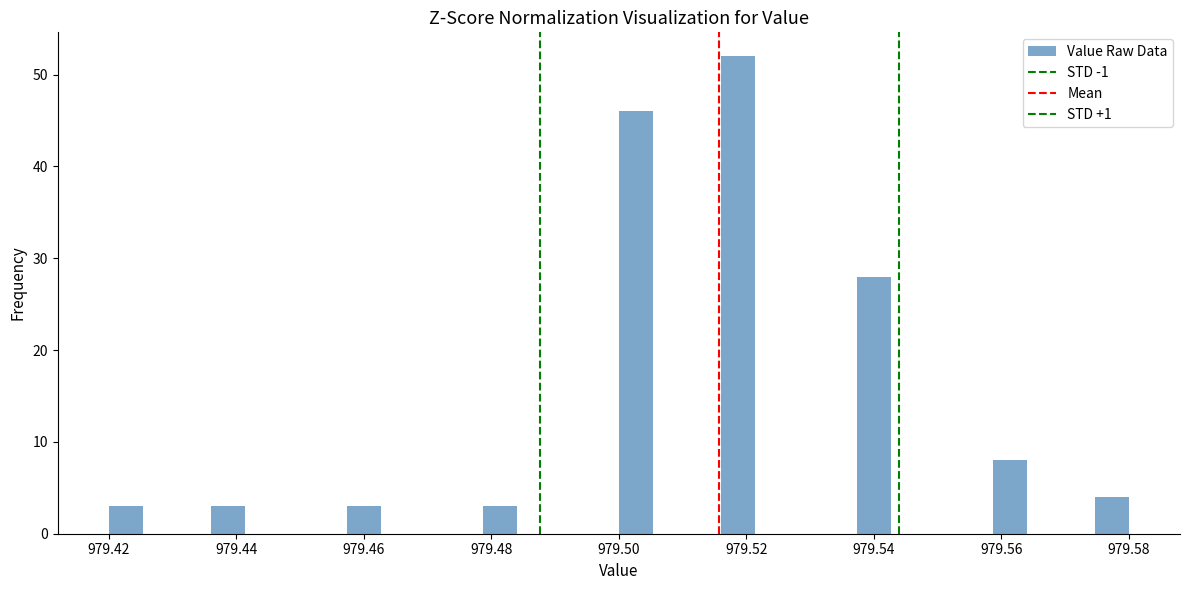

Around what value on the x-axis is the tallest bar? Give the approximate position of its centre, as read against the axis.

979.518